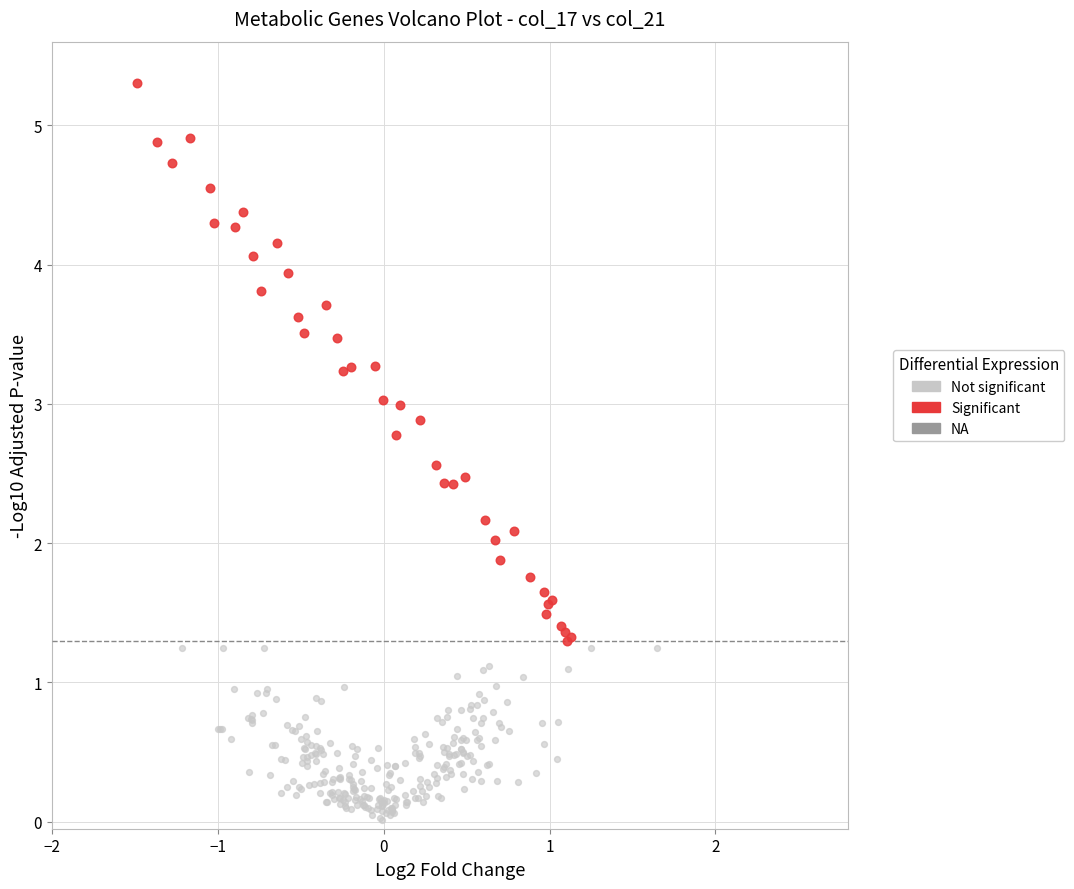

Which series contains the highest Y value?

Significant